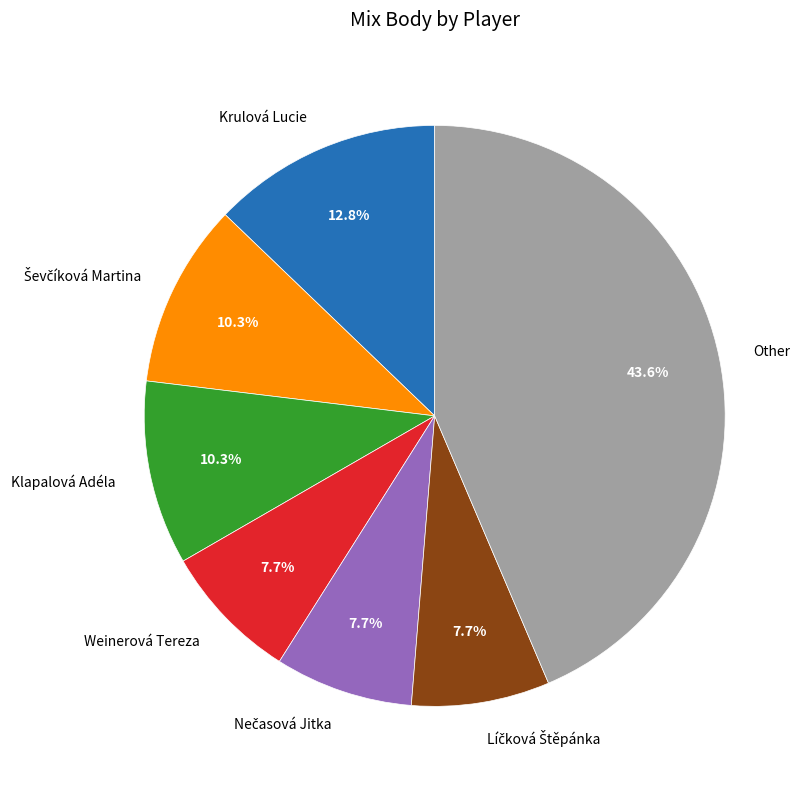

What is the total percentage of Other and Klapalová Adéla?

53.8%